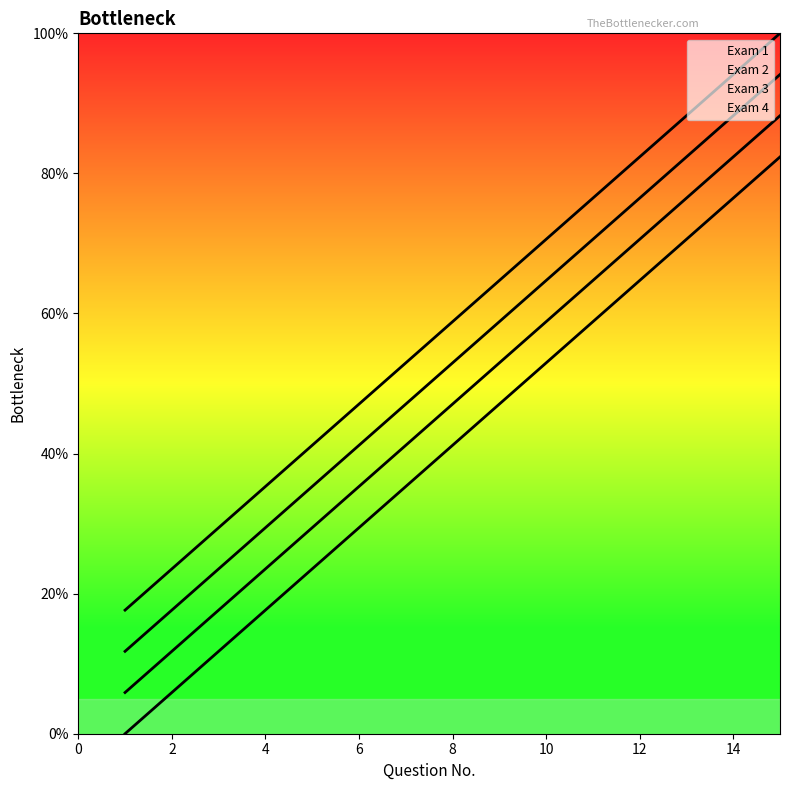

What is the lowest value of the Exam 3 series?

11.8